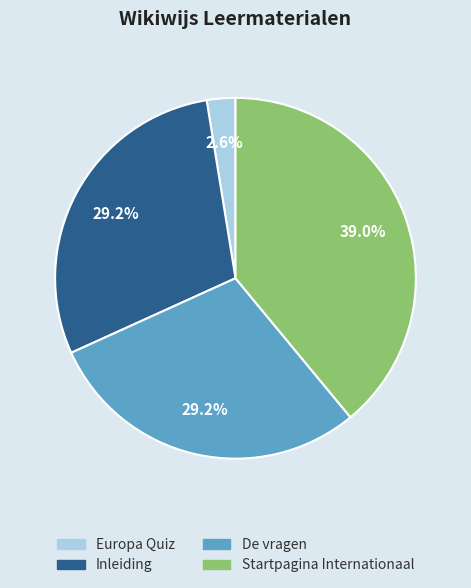

Is there a majority slice in this chart?

No